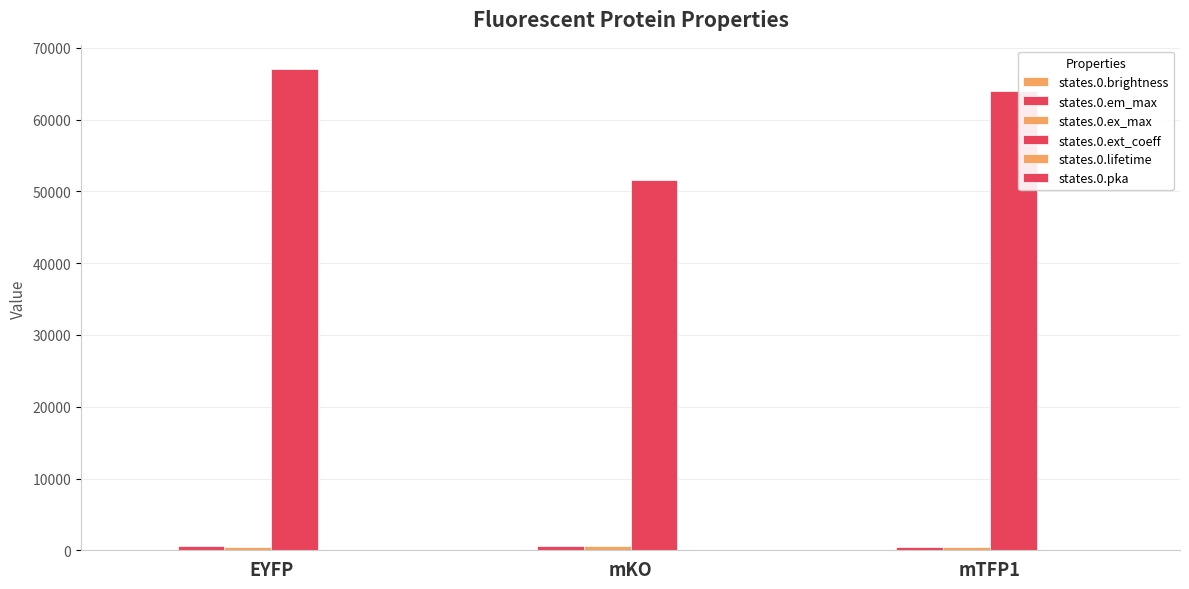

Does the chart contain stacked bars?

No